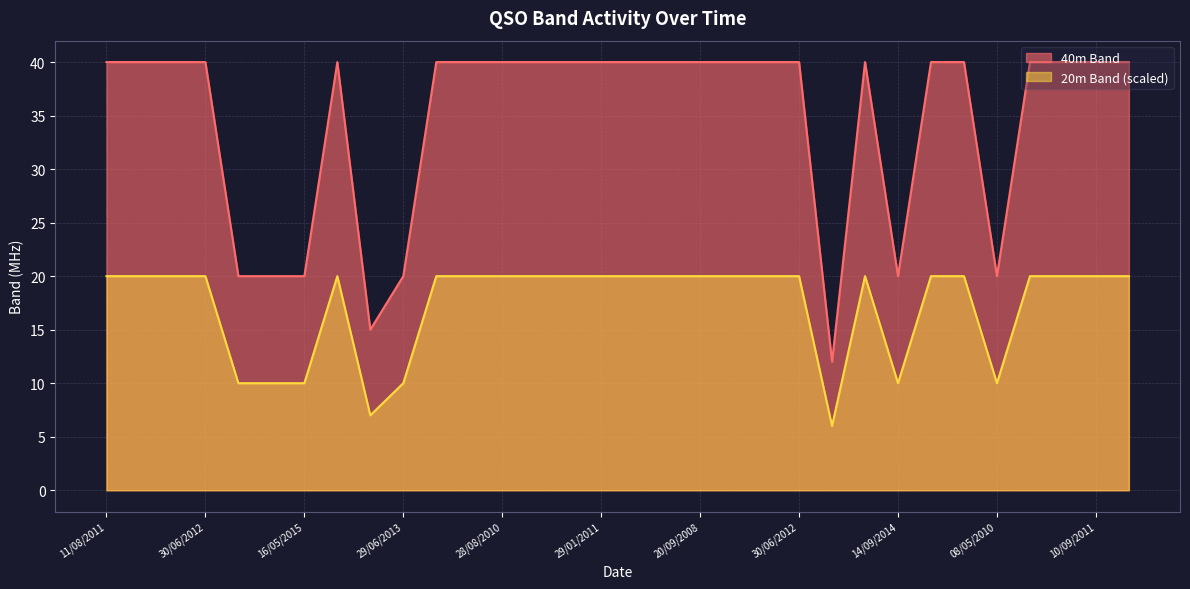

What is the label of the 6th point from the left?

26/11/2011